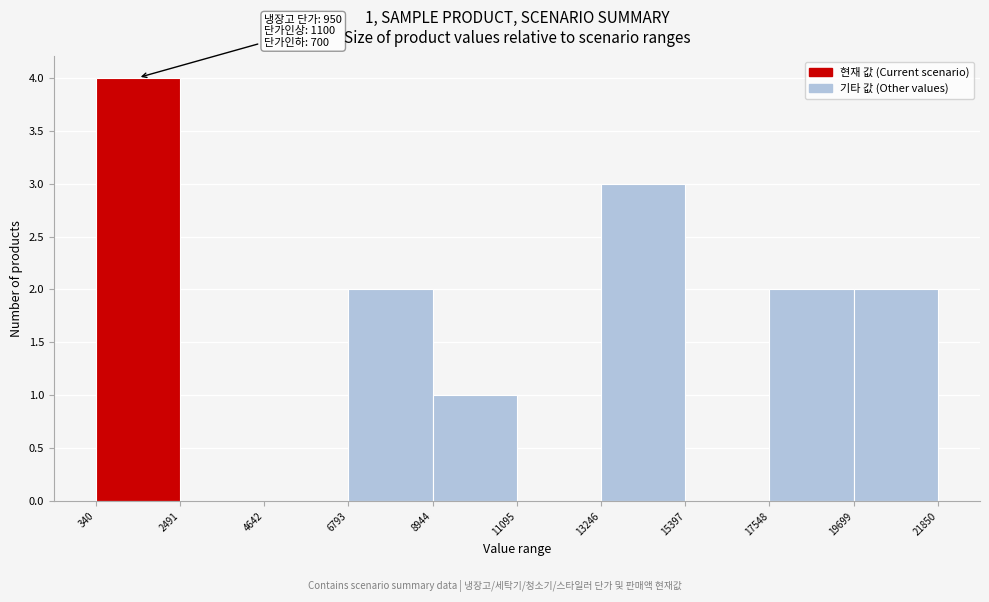

Over which range of the x-axis is the bar tallest?

340 to 2491